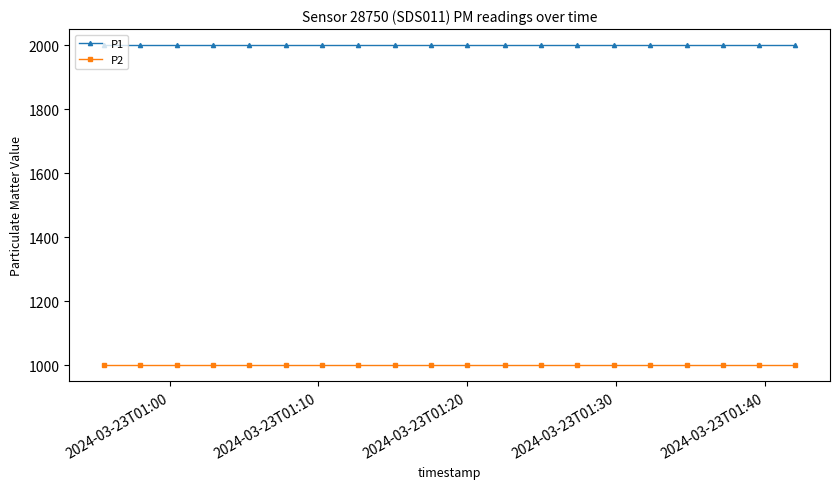

What is the value of the P2 point at the 17th from the left?

999.9